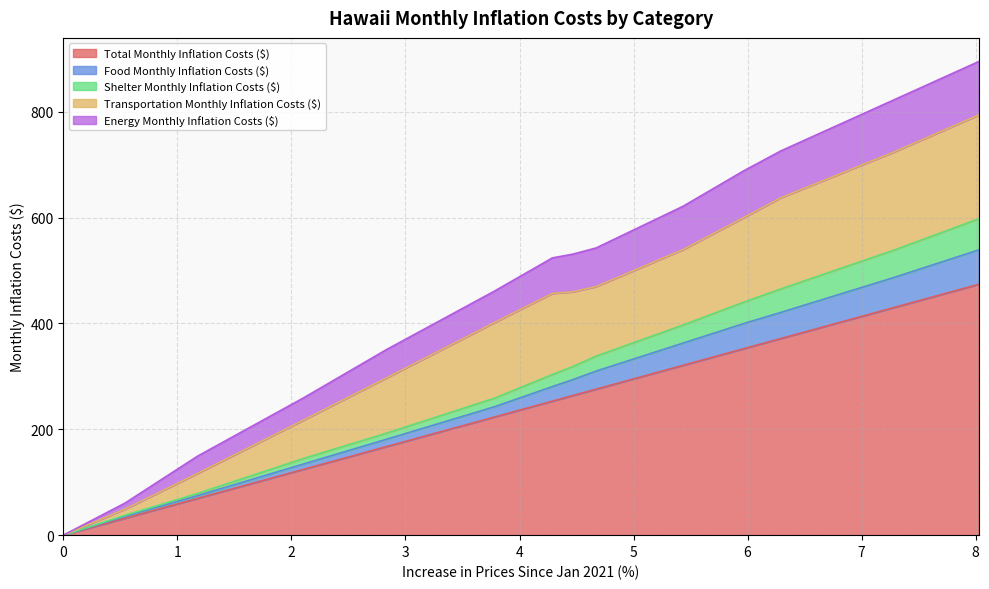

How many lines are shown in the chart?

5